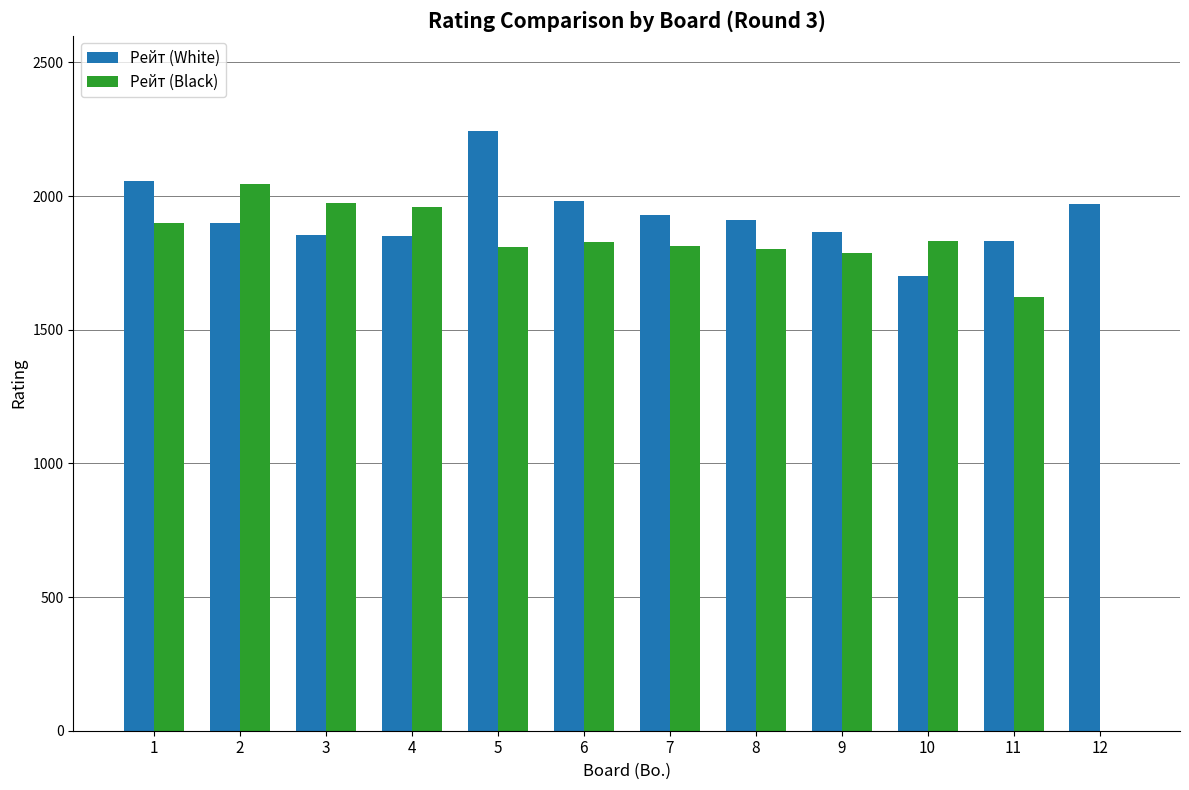

Is it true that Рейт (Black) equals 1827 at 6?

True